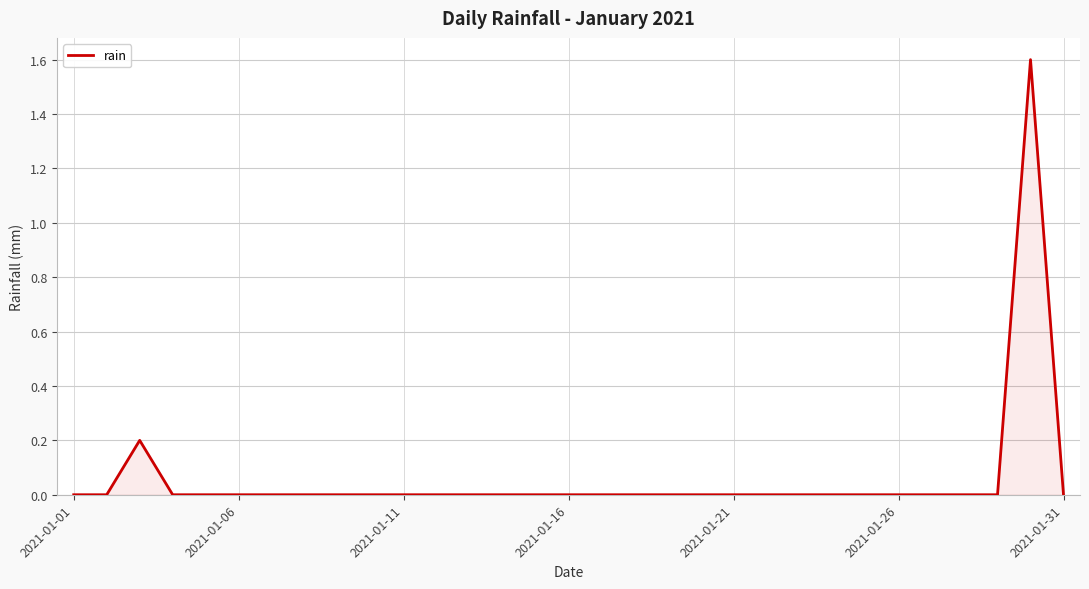

What is the maximum value shown in the chart?

1.6